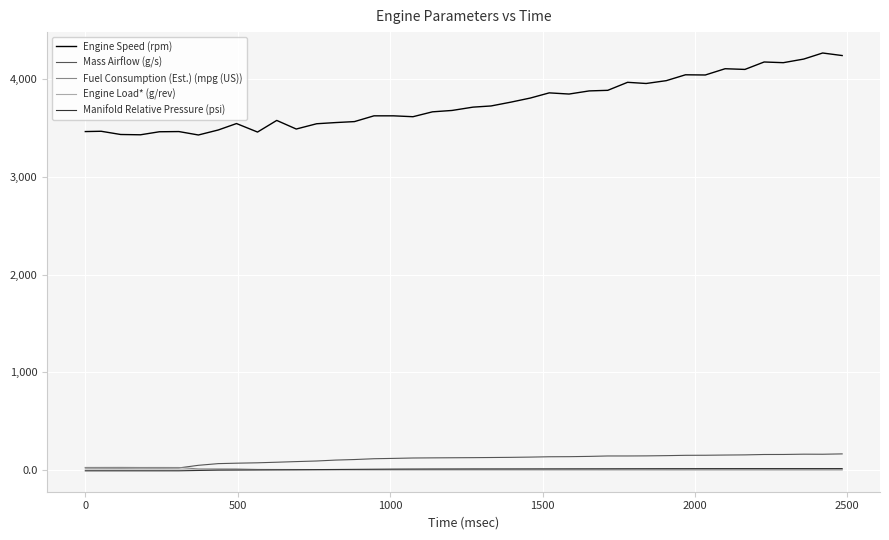

What is the maximum value shown in the chart?

4268.0